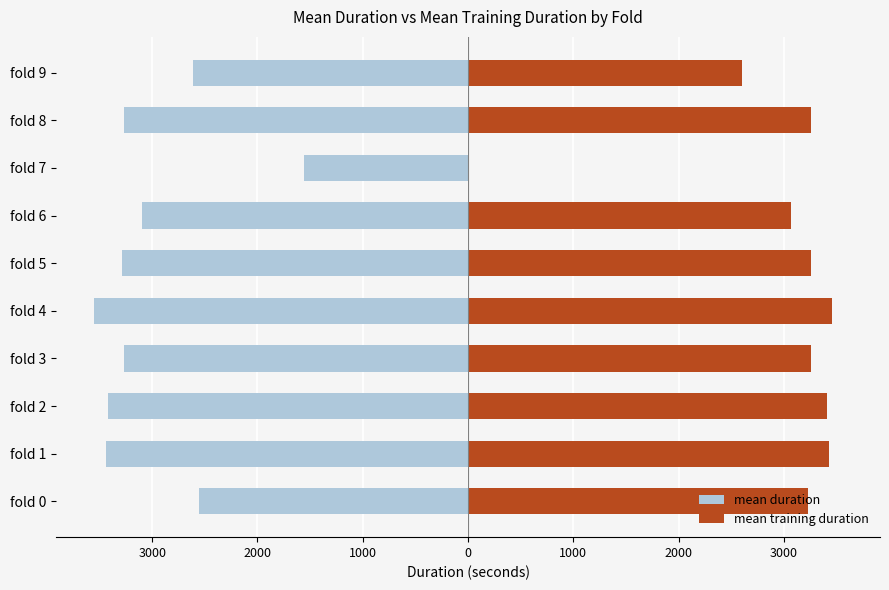

How many values in the mean training duration series are below 3256?

4